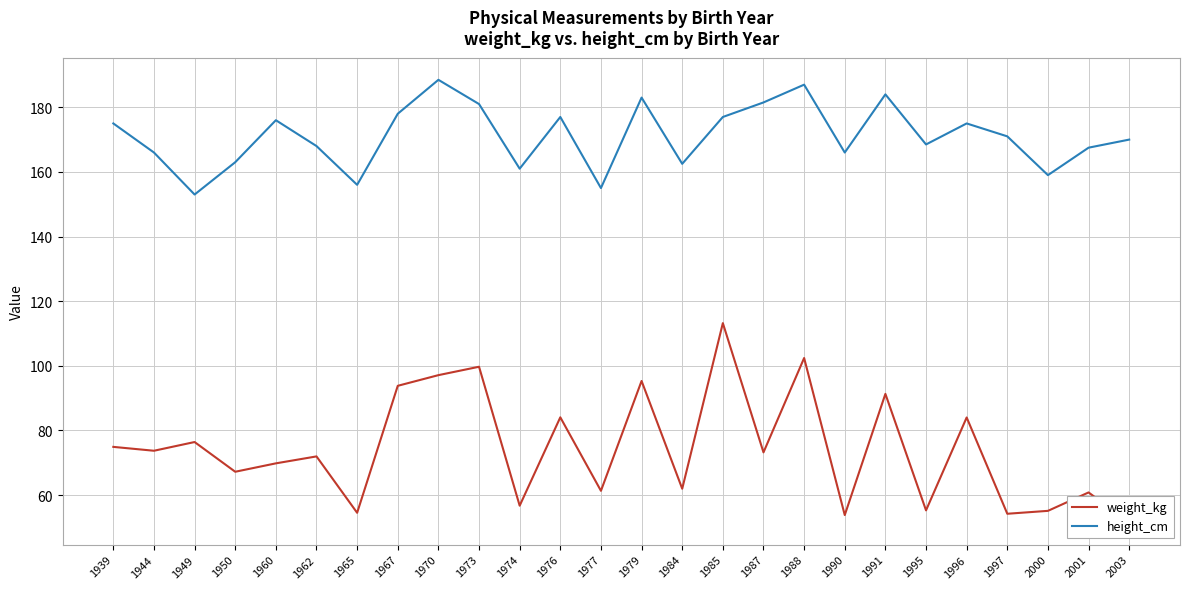

What are all the series names shown in the legend?

weight_kg, height_cm